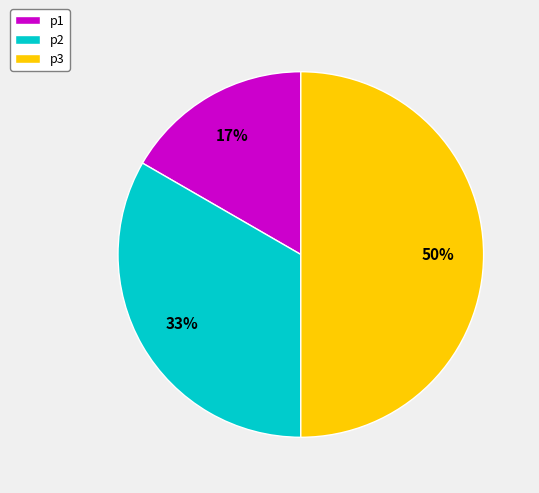

To the nearest percent, what is the difference between the largest and smallest slice percentages?

33%